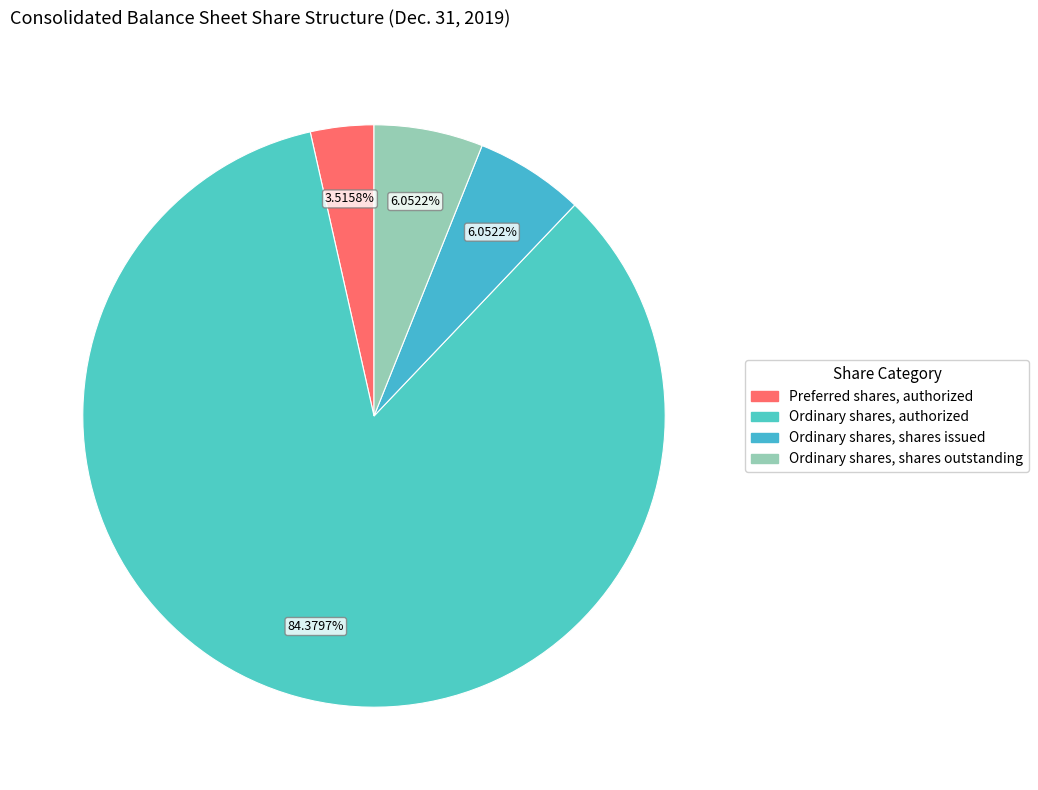

To the nearest percent, what is the difference between the Ordinary shares, authorized and Ordinary shares, shares issued slice percentages?

78%